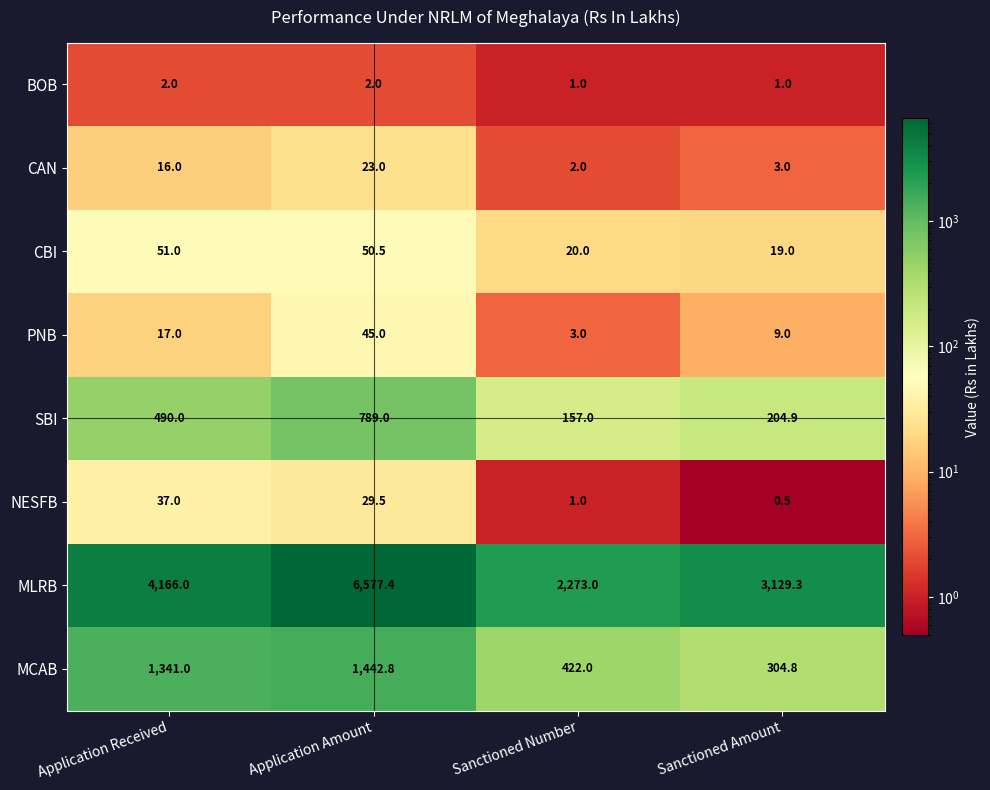

How many distinct data groups are displayed?

8